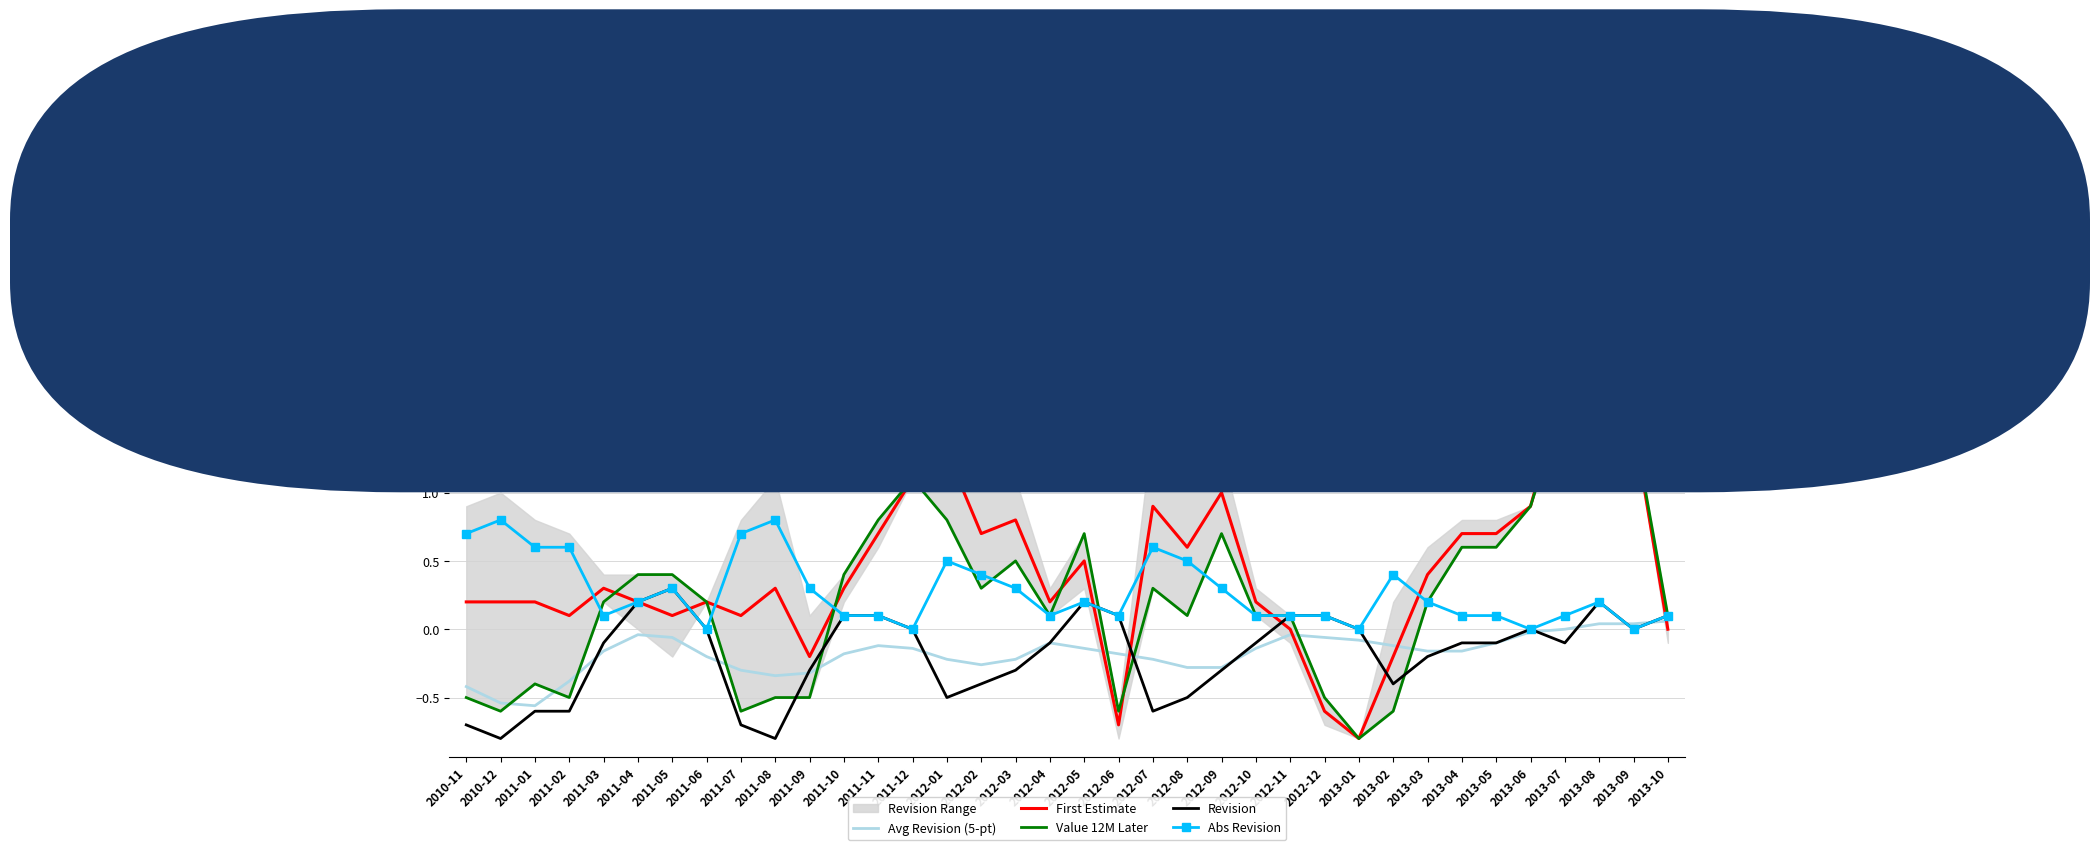

Where is the first local minimum for First Estimate?

2011-02